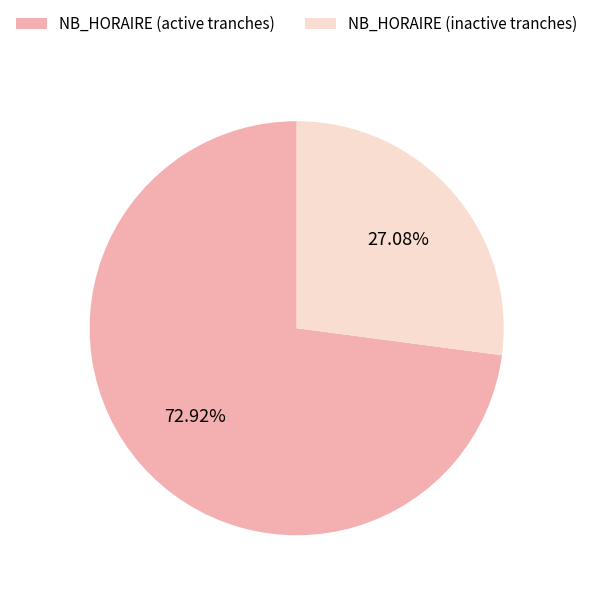

Approximately how many times larger is the value at NB_HORAIRE (active tranches) compared to NB_HORAIRE (inactive tranches)?

2.7